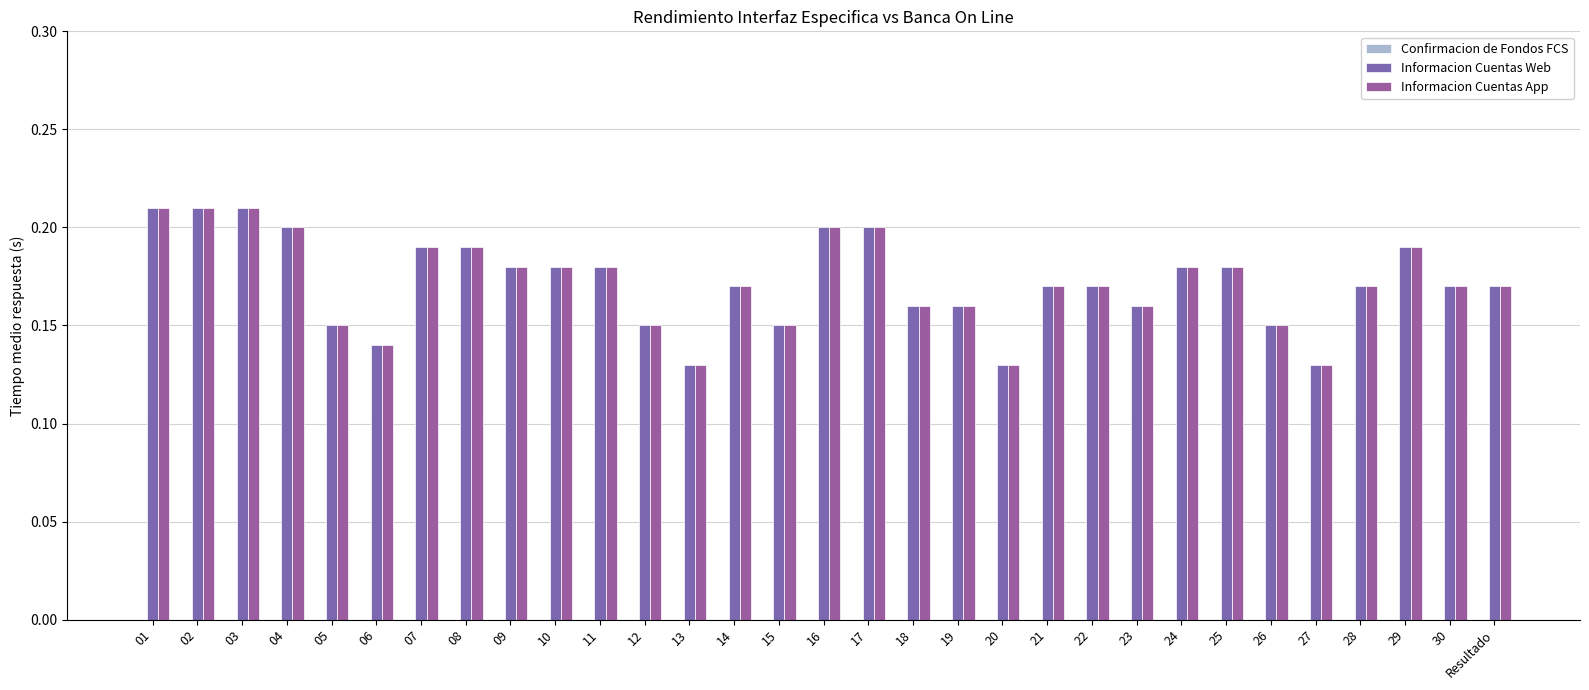

Are the bars horizontal?

No